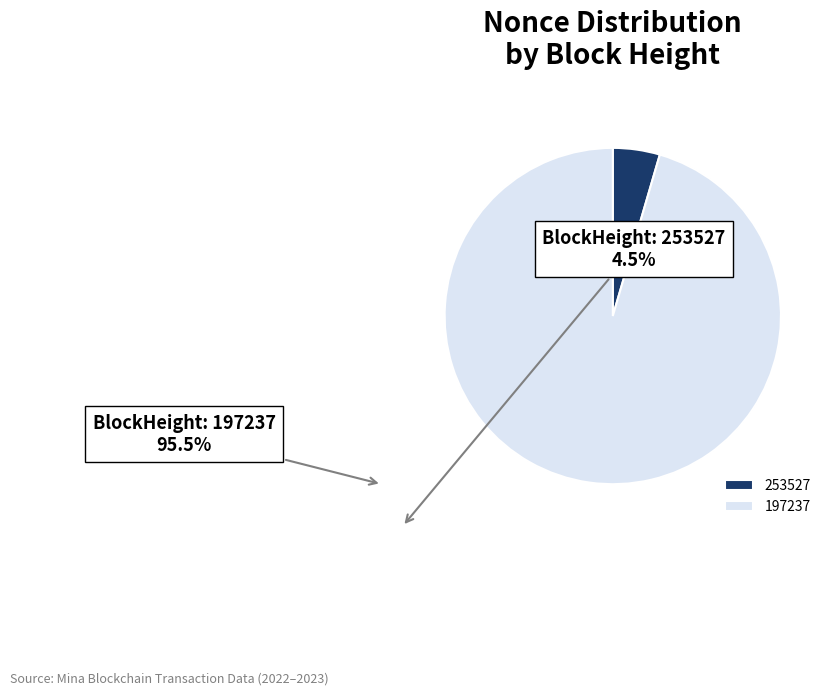

Combined, do 253527 and 197237 account for over 50%?

Yes